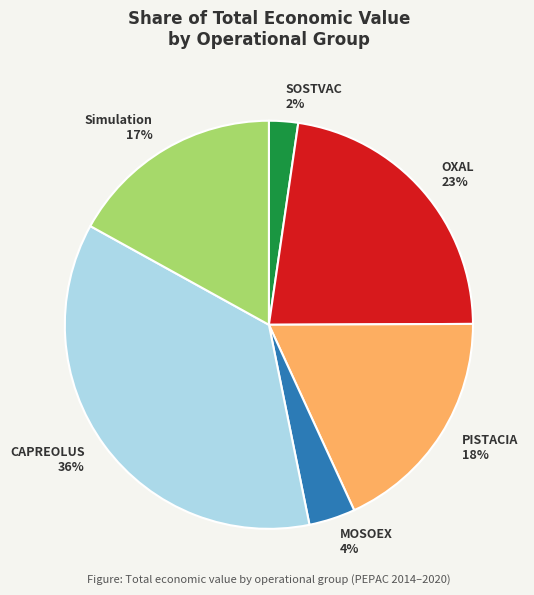

How many slices are in this pie chart?

6